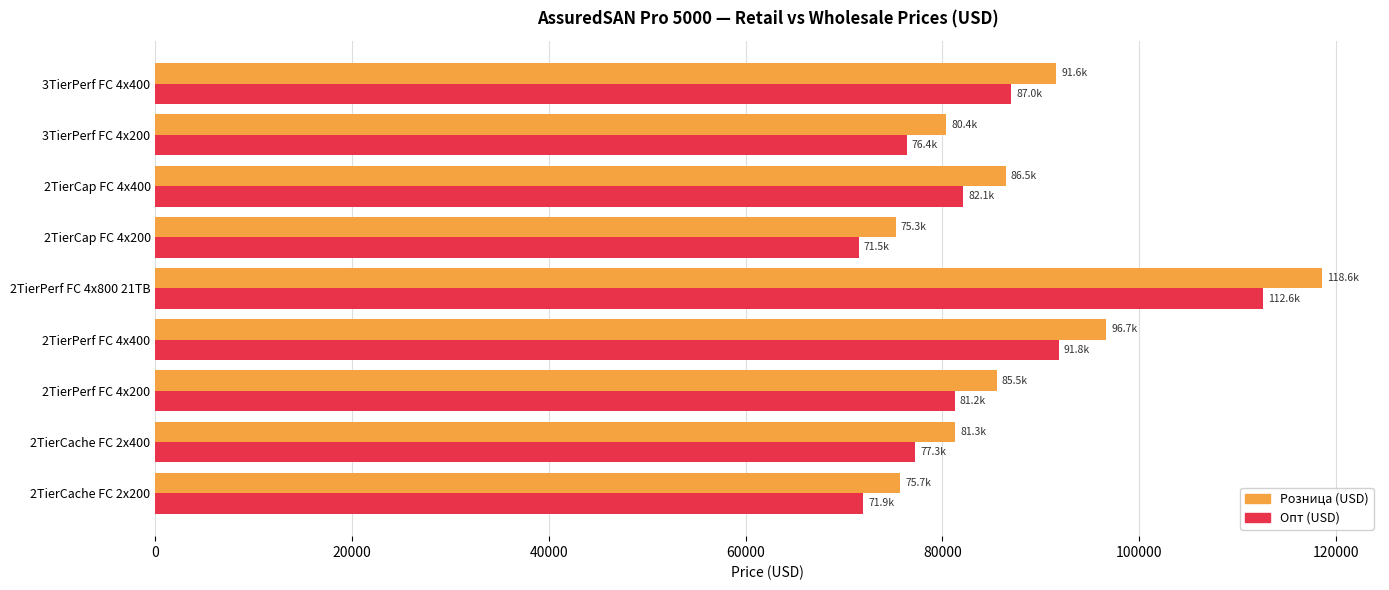

Rank the series by their maximum value, from lowest to highest.

Опт (USD), Розница (USD)